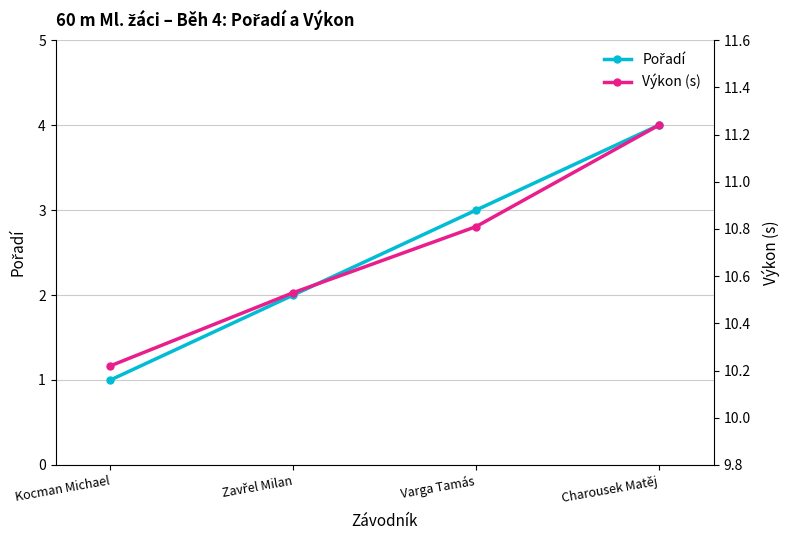

True or false: Pořadí and Výkon (s) intersect in this chart.

False